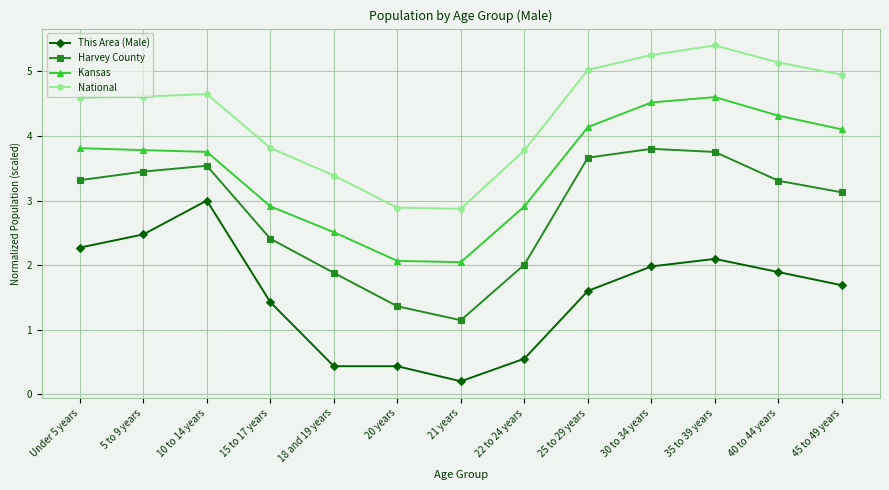

What is the approximate value of This Area (Male) at Under 5 years?

2.3